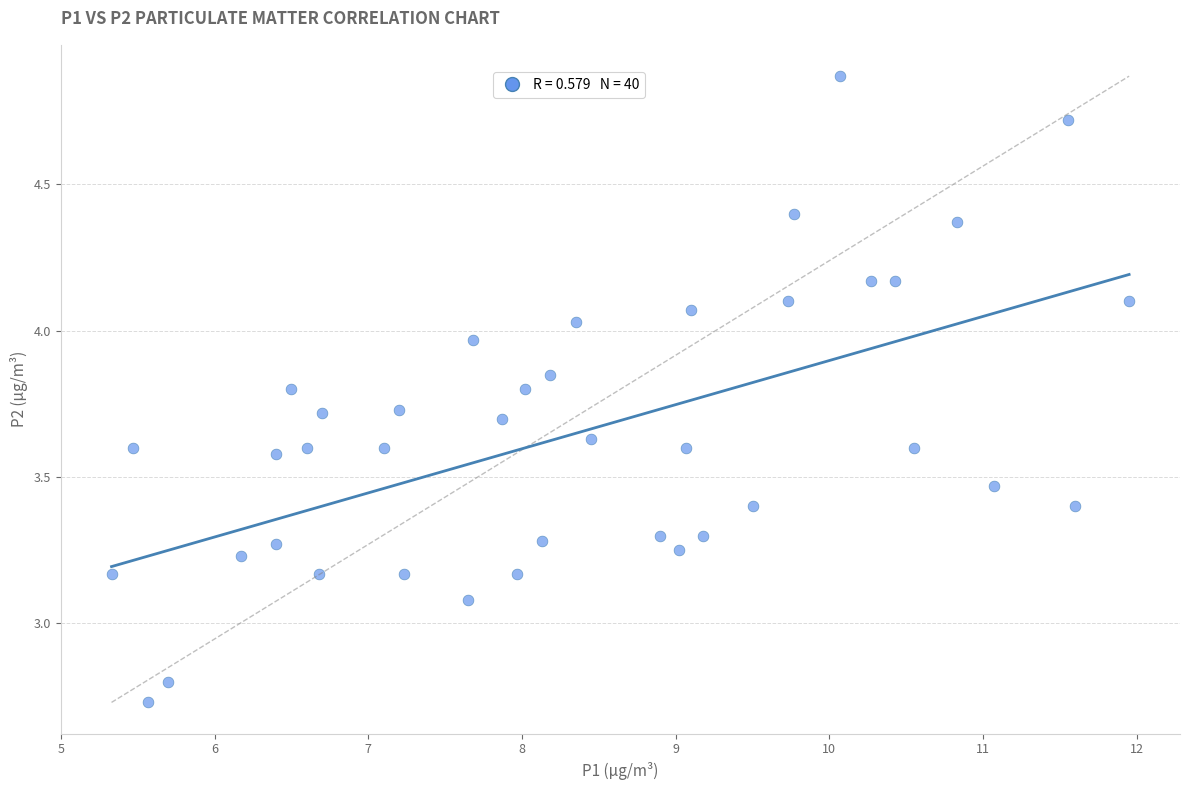

What is the range of X values (max minus min)?

6.6